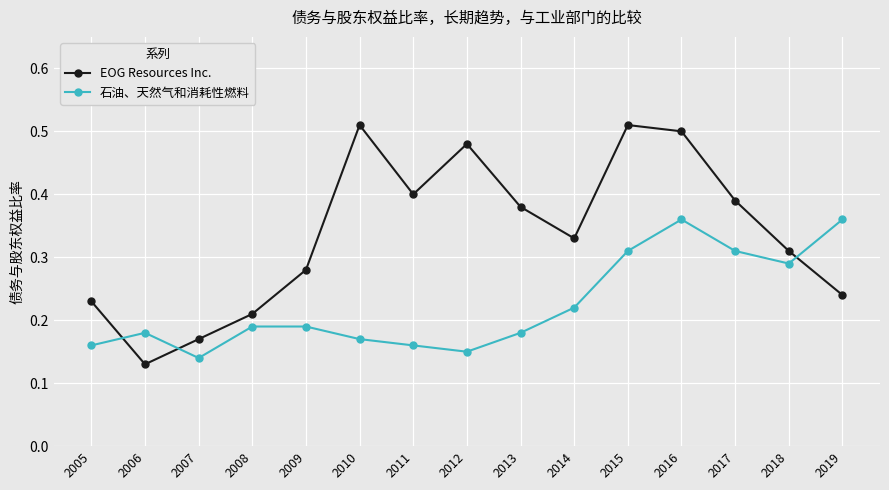

Which series has the largest total across all categories?

EOG Resources Inc.